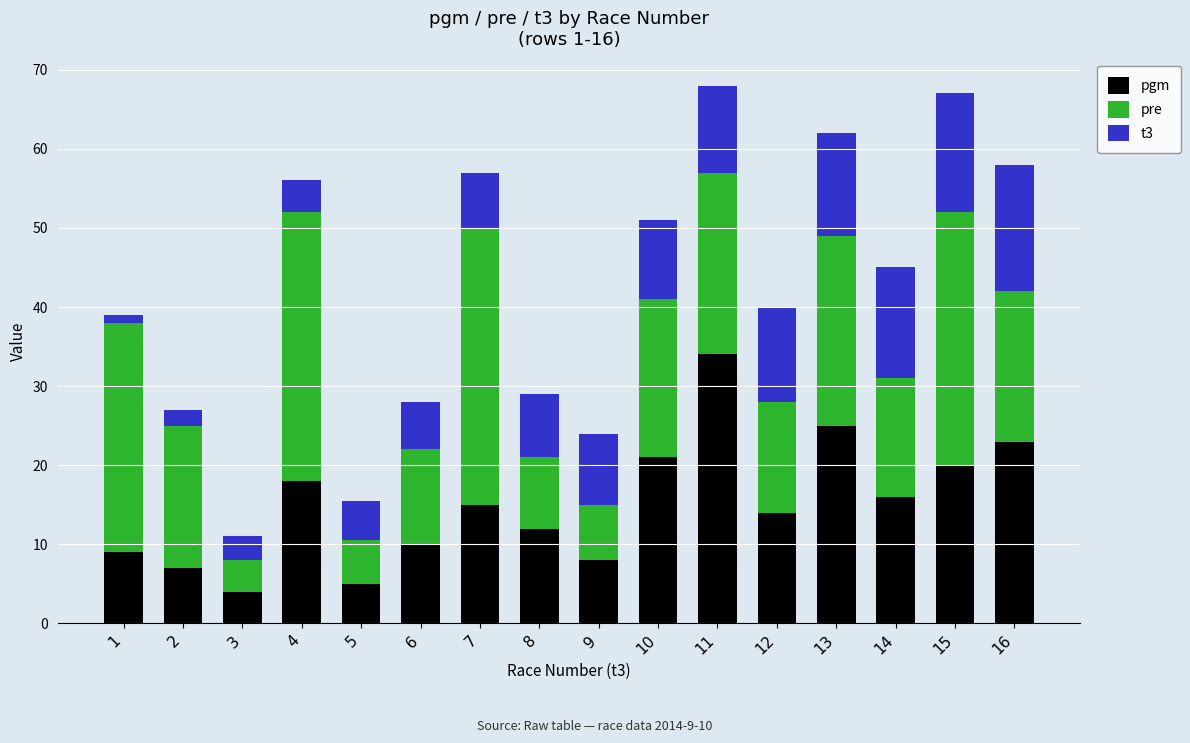

Which category has the lowest value in the pgm series?

3